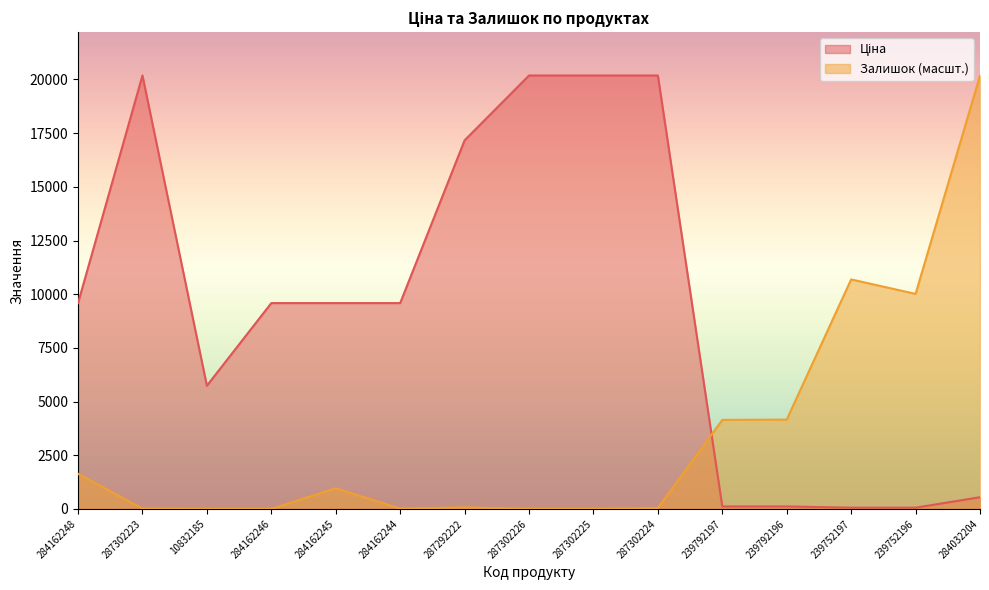

Reading left to right, extract all data points from this chart.

Ціна: 9585.4	20186.0	5736.9	9585.4	9585.4	9585.4	17165.0	20186.0	20186.0	20186.0	115.4	115.4	57.7	57.7	545.0
Залишок: 1635.5	14.3	0.0	0.0	961.2	14.3	71.7	0.0	0.0	43.0	4146.2	4160.6	10688.4	10014.1	20186.0